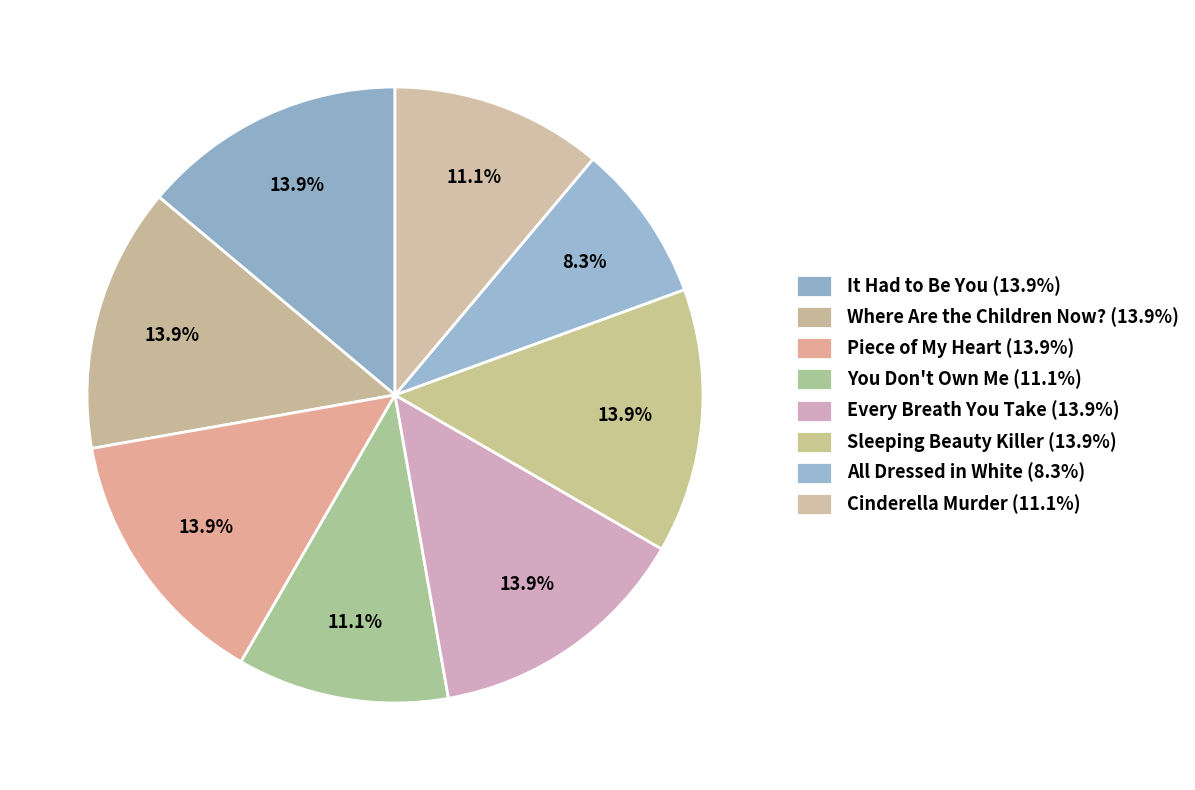

Count the number of slices in the pie.

8